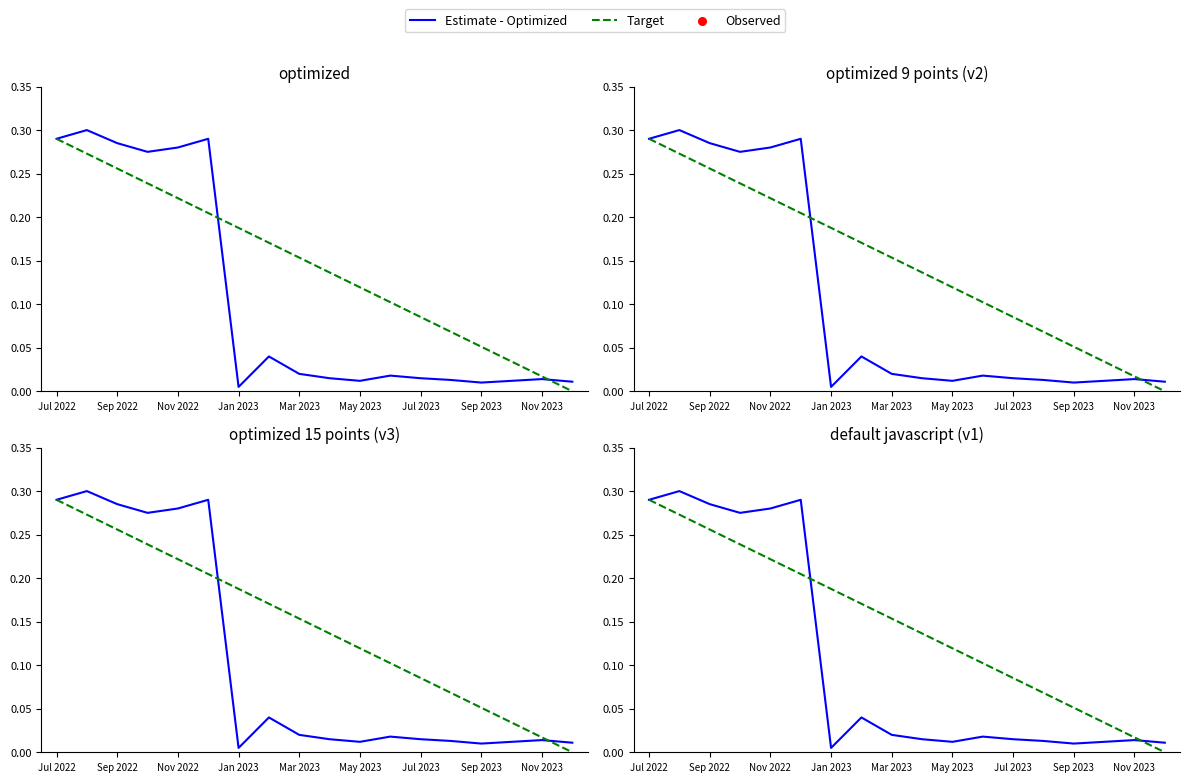

What are all the series names shown in the legend?

Estimate - Optimized, Target, Observed